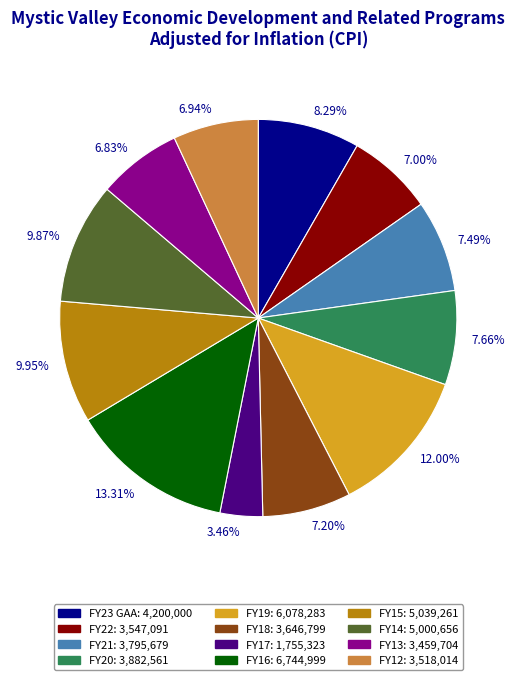

Between 9.95% and 7.49%, which is larger?

9.95%